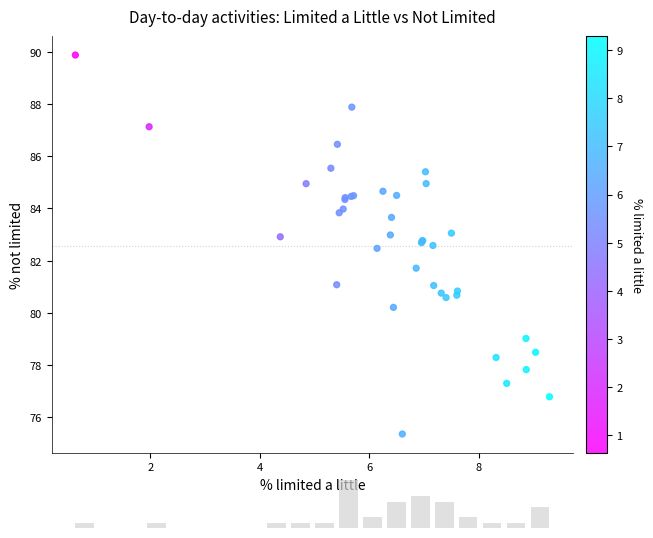

What Y value in the scatter plot is closest to 82?

81.7